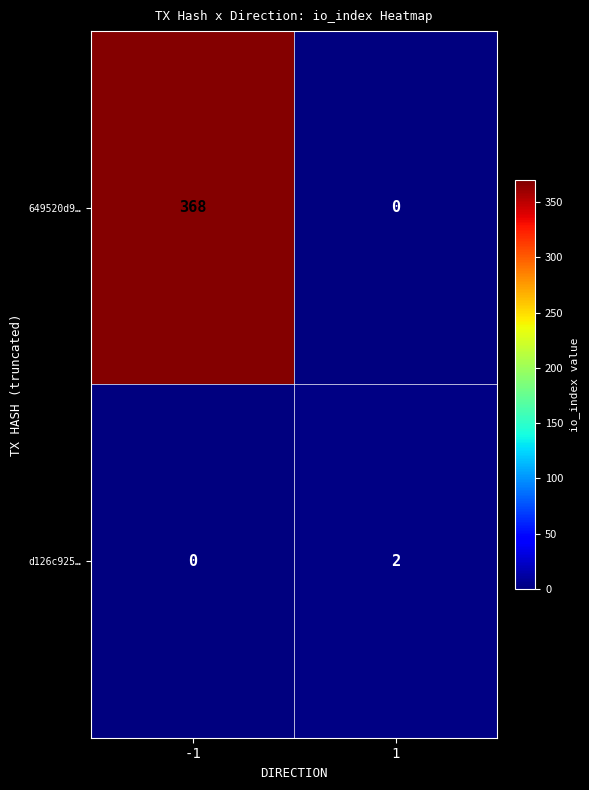

Which series has the largest total across all categories?

649520d9…